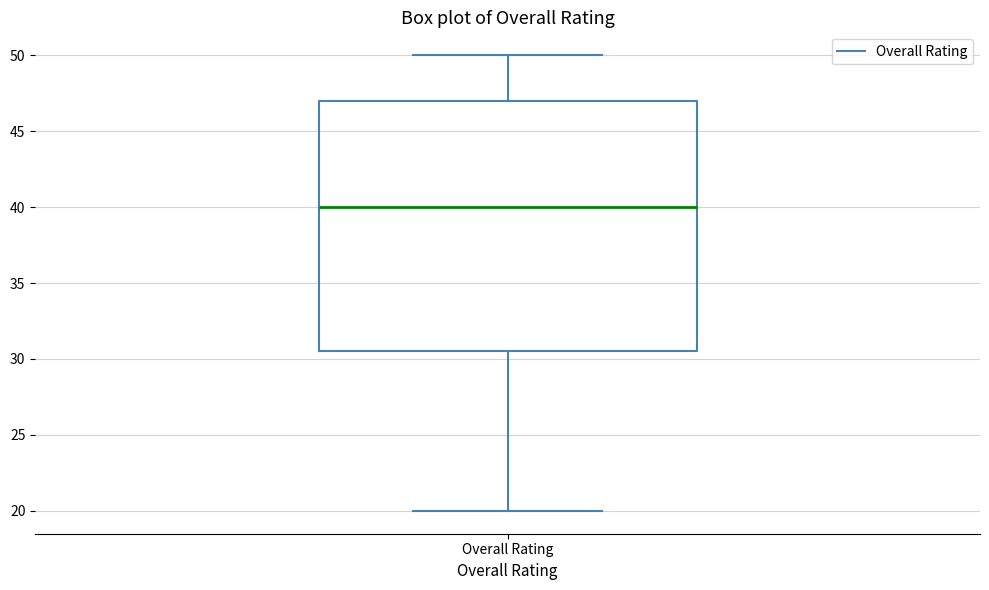

Read this box plot against the y-axis: the position of the median line, the range covered by the box, and the ends of both whiskers. The values are not printed on the chart, so give them approximately, as read against the axis.

median 40.0, box 30.5 to 47.0, whiskers 20.0 to 50.0